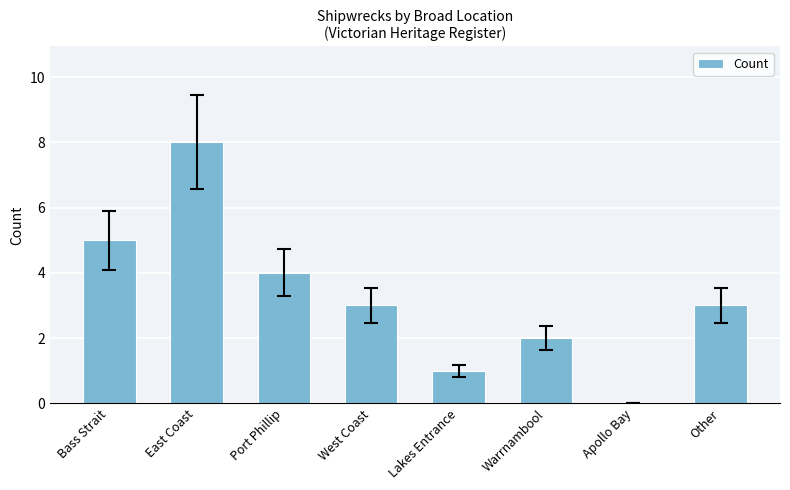

How many values are above zero?

7